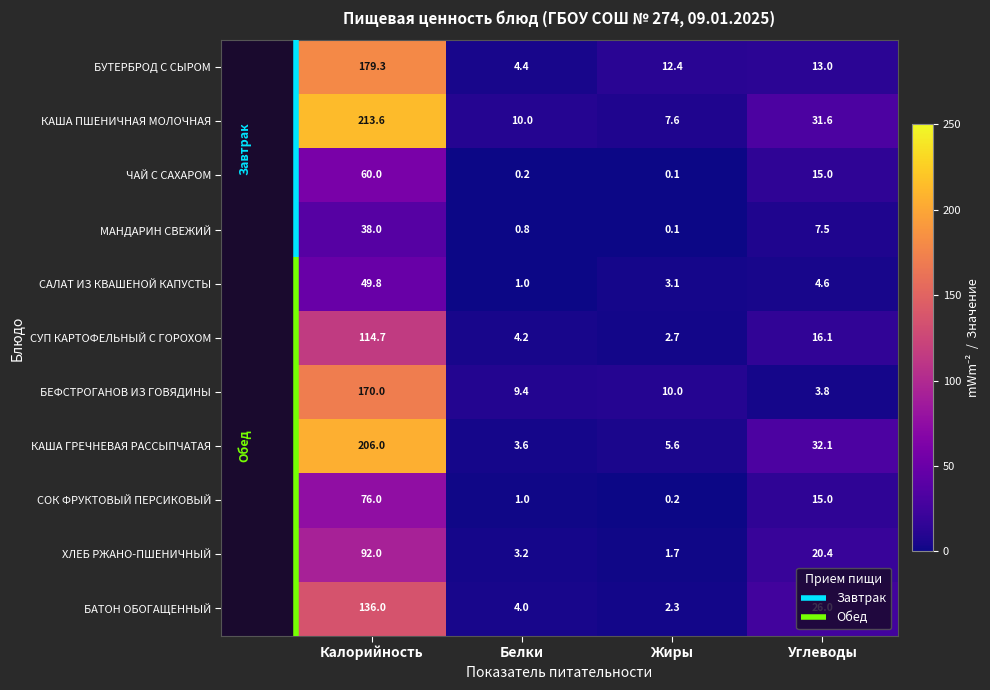

Which label corresponds to the smallest value in the chart?

Жиры